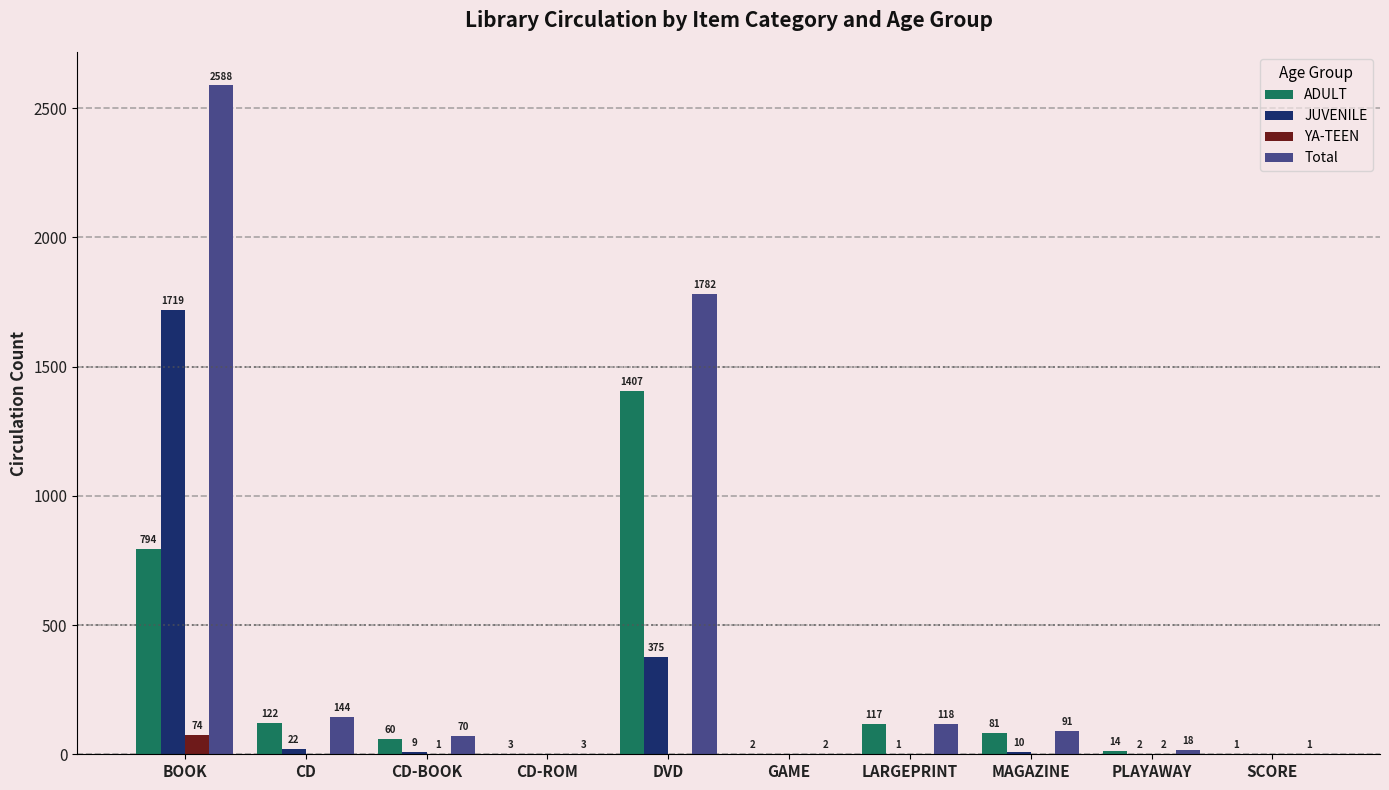

Is the value of ADULT at BOOK greater than the value of YA-TEEN at LARGEPRINT?

Yes